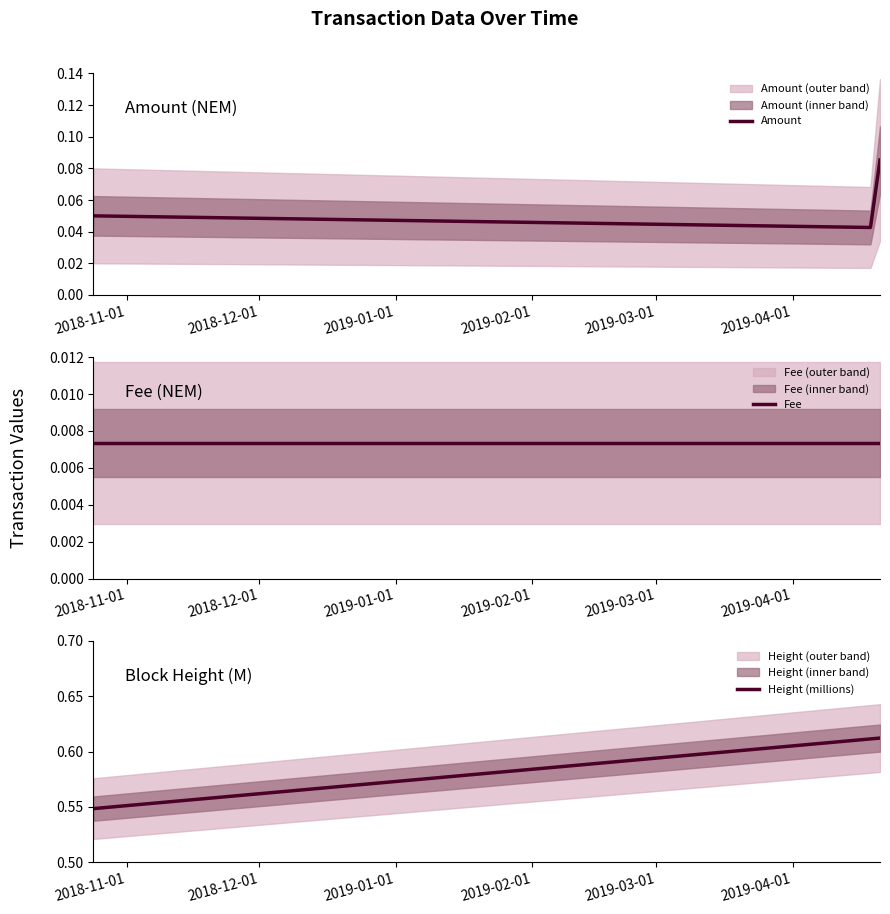

How many Amount values are between 0 and 1?

3